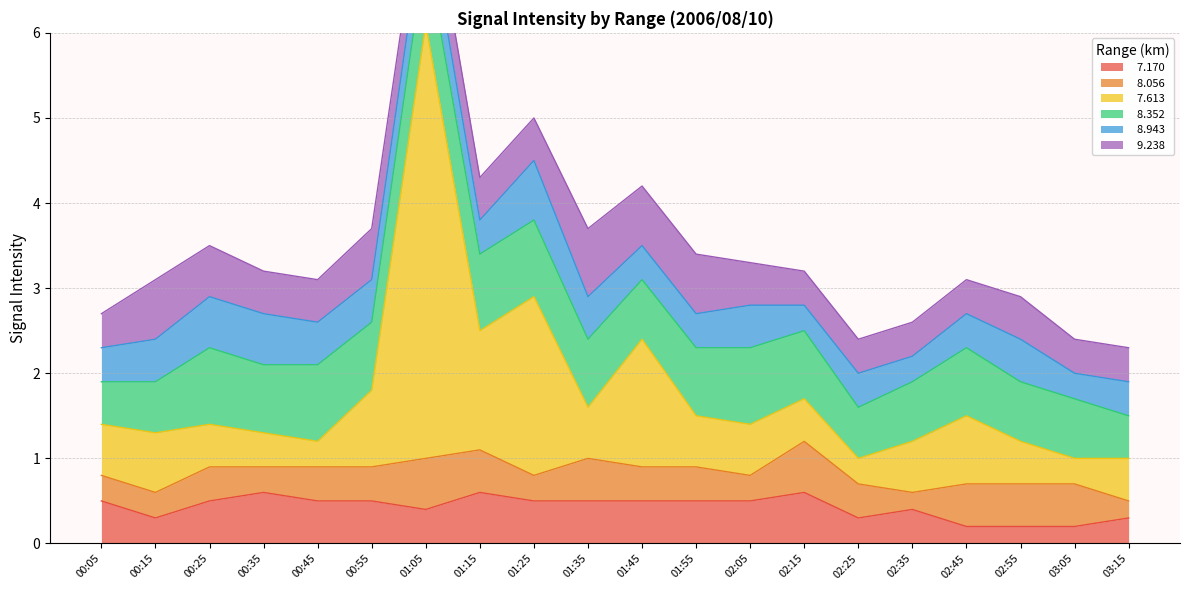

How many interior local peaks does the   9.238 series have?

4